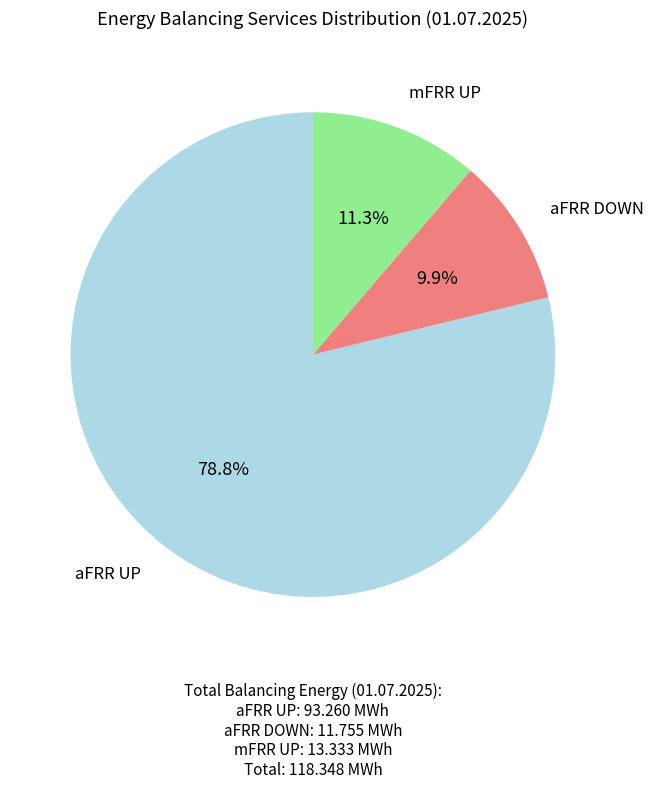

How many slices are in this pie chart?

3